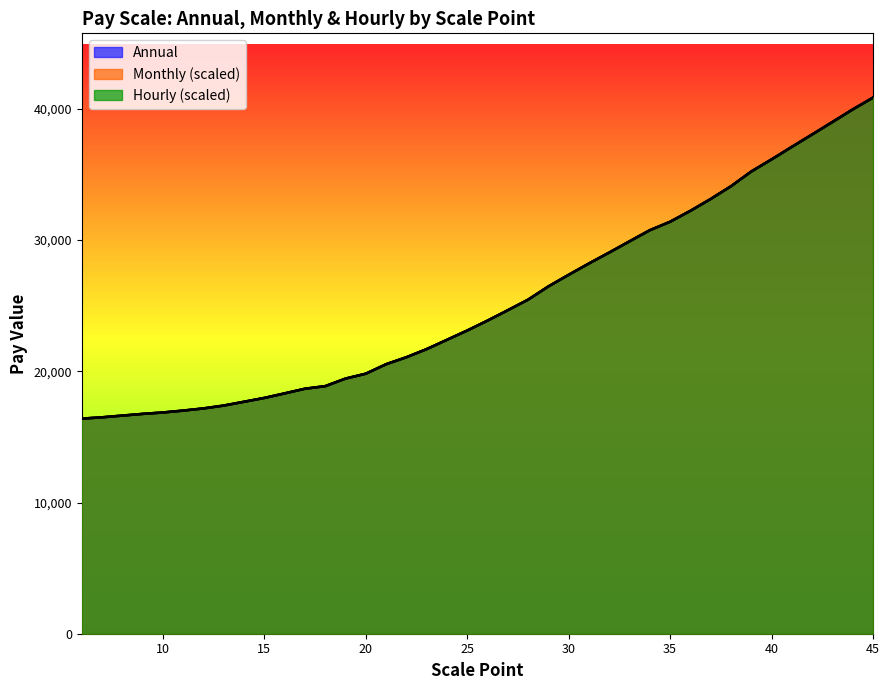

True or false: Monthly and Hourly intersect in this chart.

True